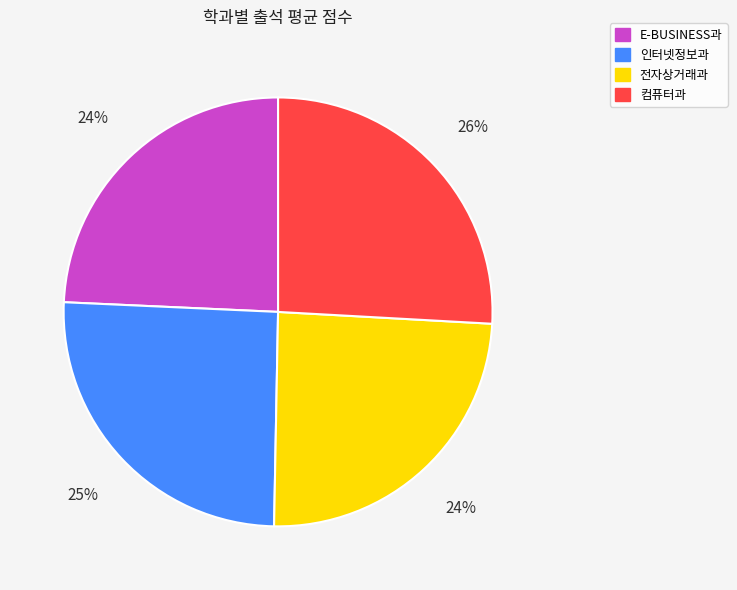

How many segments does this pie chart have?

4